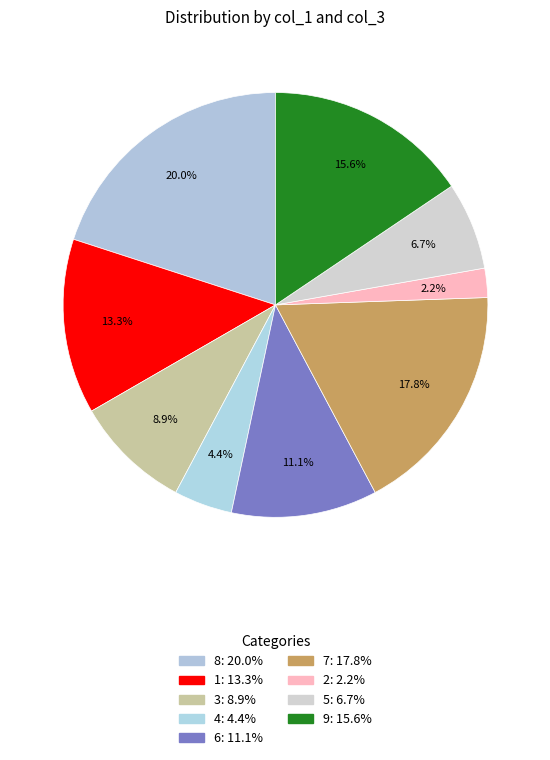

Does 6 represent more than half of the total?

No